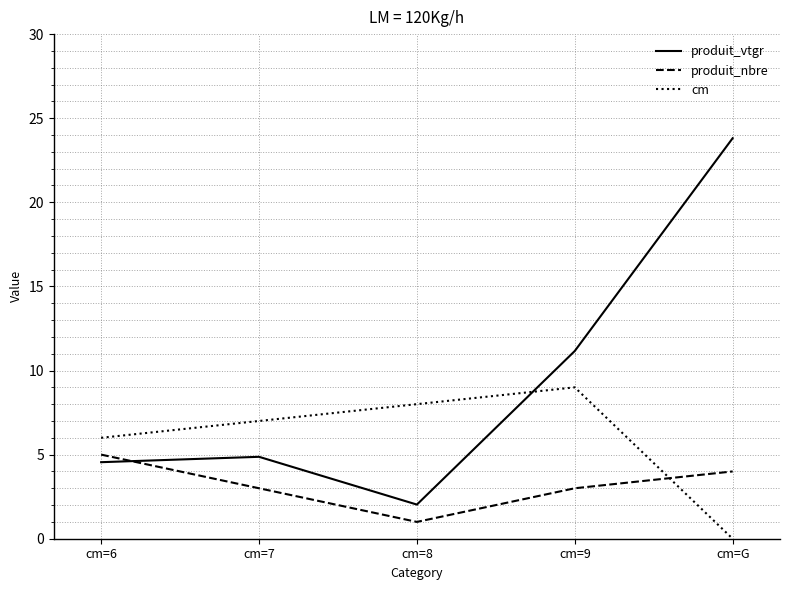

What is the greatest value displayed?

23.8